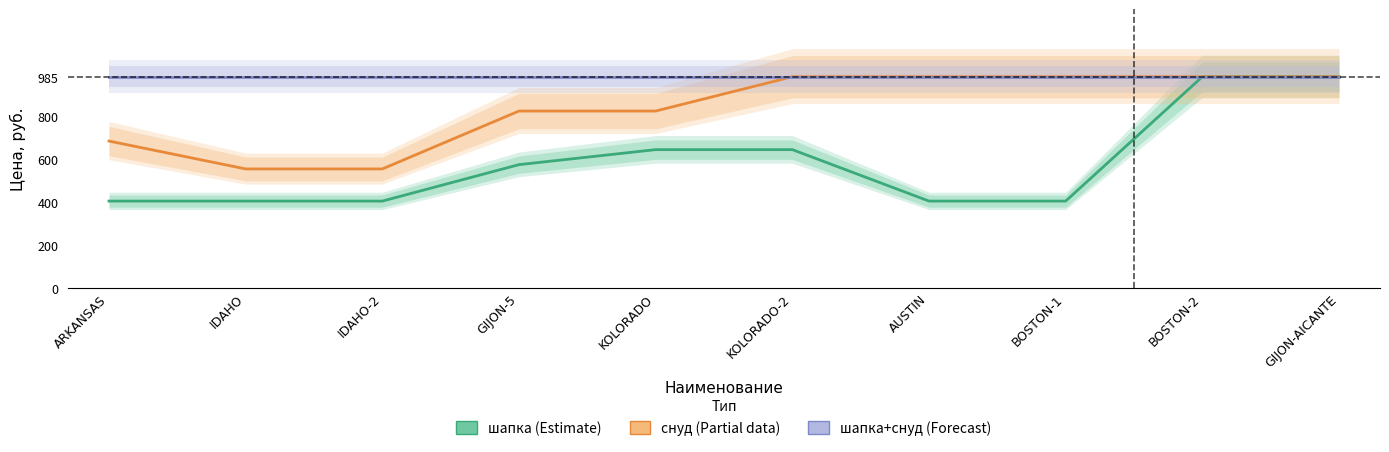

What is the value of the шапка+снуд point at the 7th from the left?

985